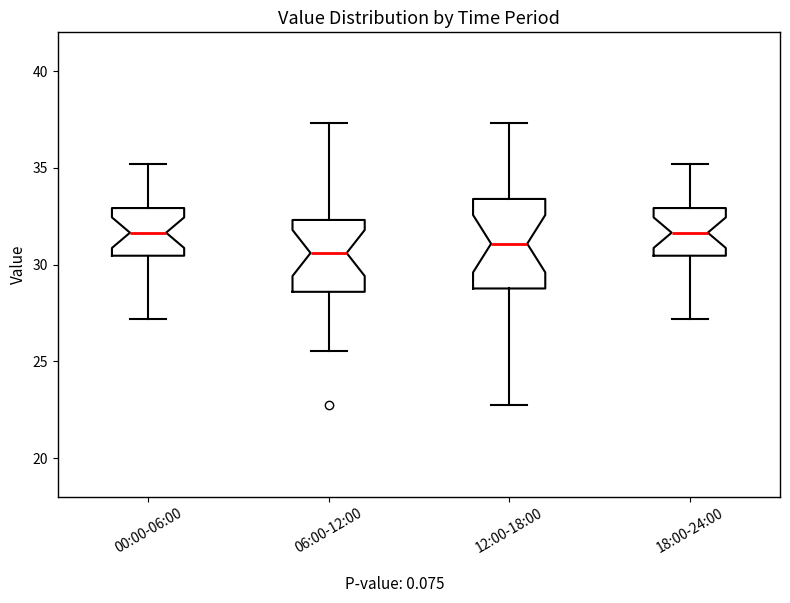

Where does the upper whisker of the box for 06:00-12:00 end on the y-axis? The values are not printed on the chart, so give them approximately, as read against the axis.

37.5